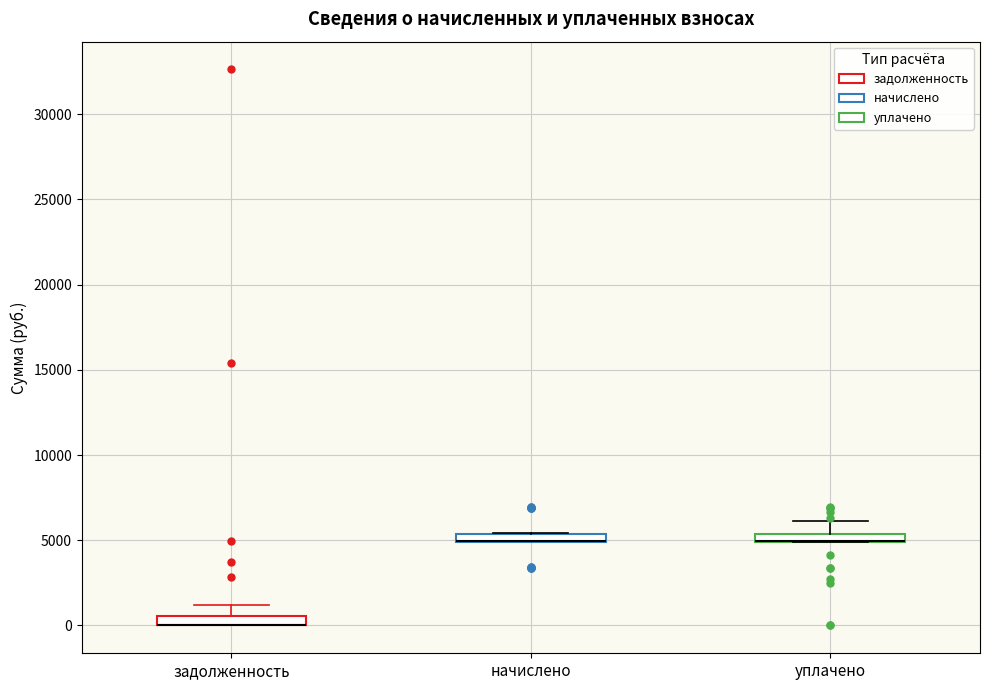

Where is the lower edge of the box for задолженность on the y-axis? The values are not printed on the chart, so give them approximately, as read against the axis.

0